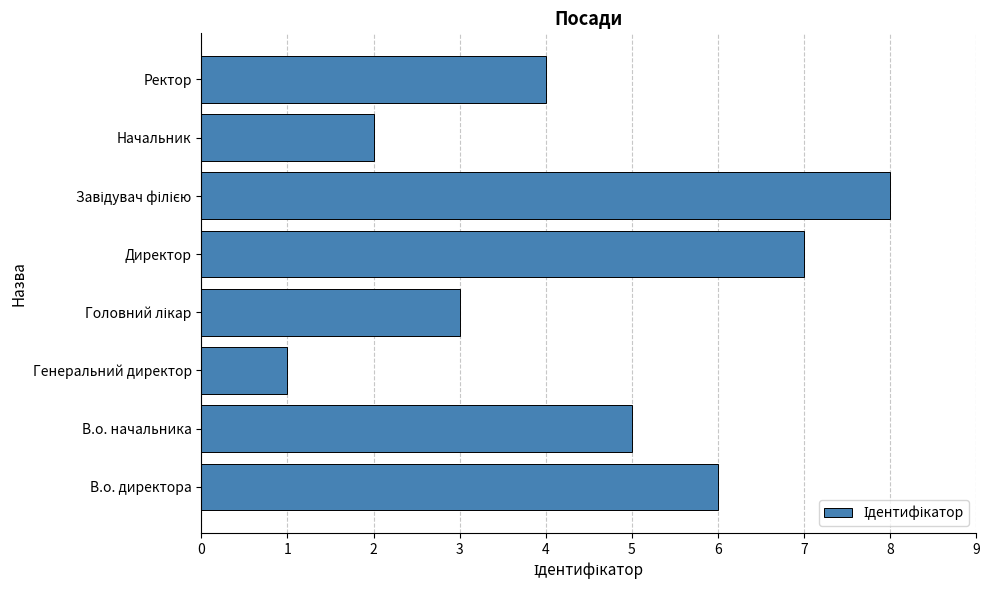

The chart shows a value of 3 at Начальник. True or false?

False